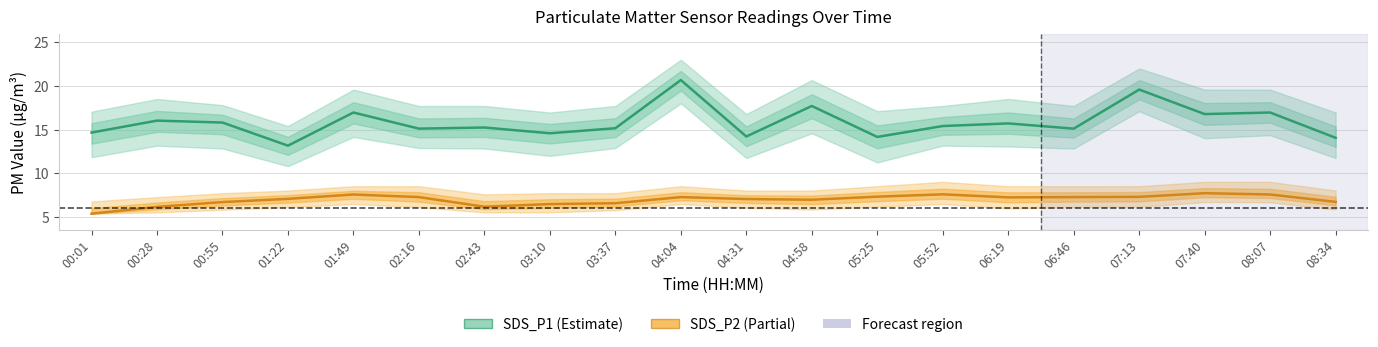

True or false: SDS_P2 has a value of 9.8 at 00:55.

False